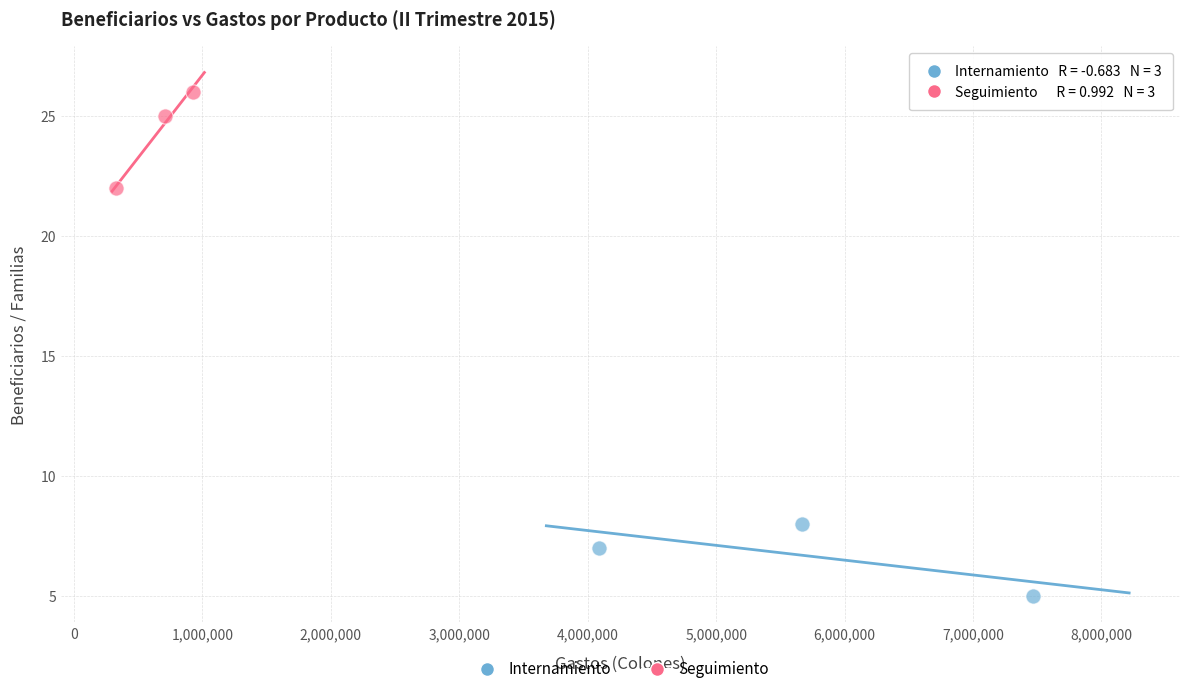

What are all the series names shown in the legend?

Internamiento, Seguimiento